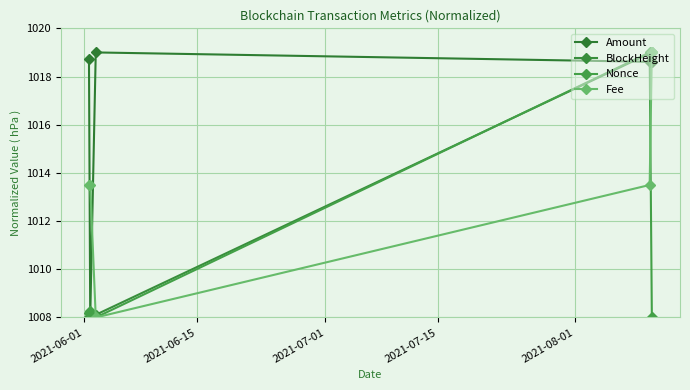

At how many categories does at least one series exceed 1009?

5